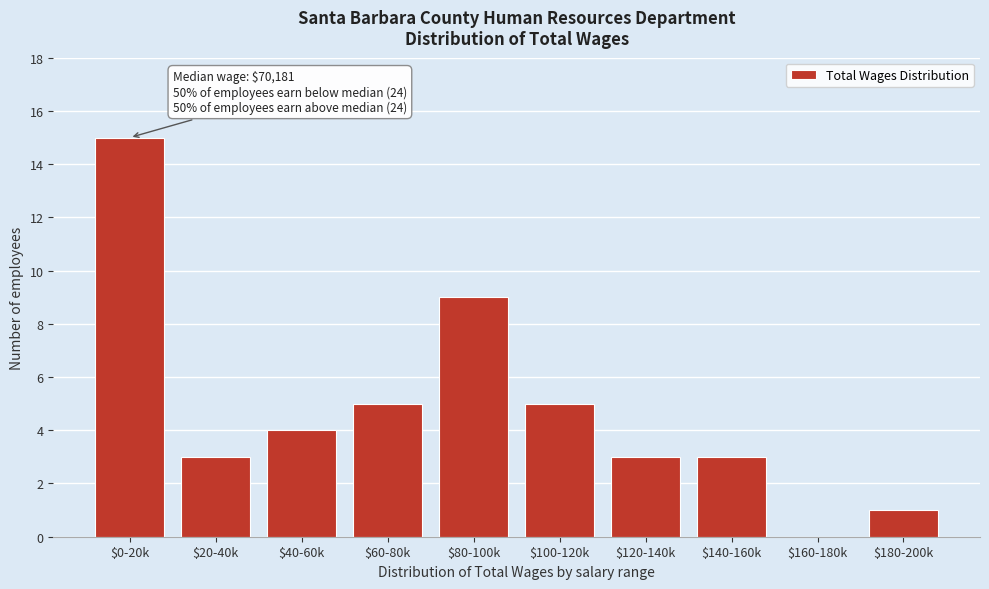

What is the sum of all values?

48